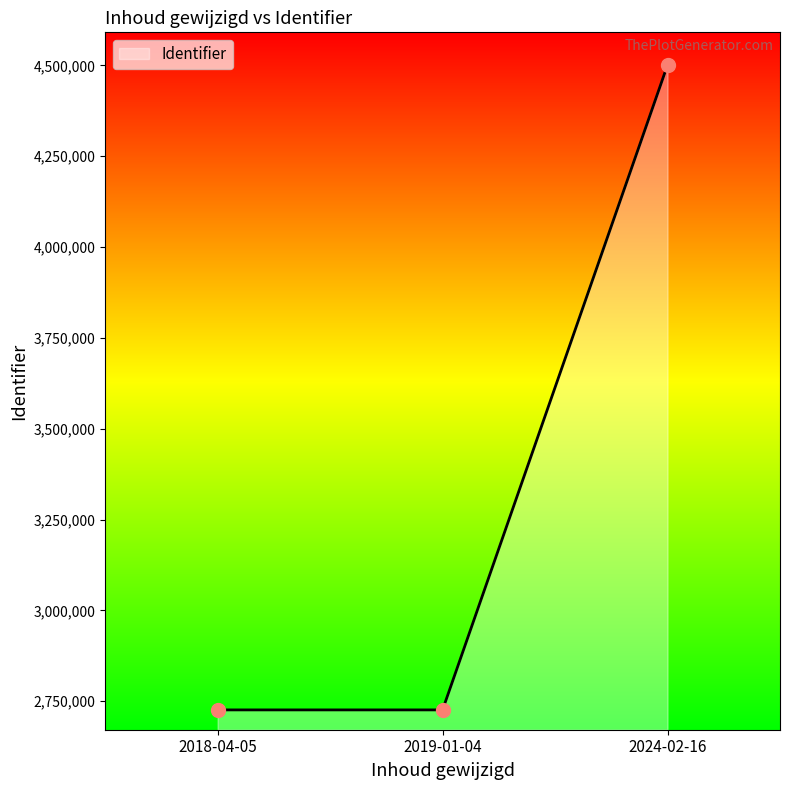

What is the sum of the values at 2019-01-04 and 2018-04-05?

5452508